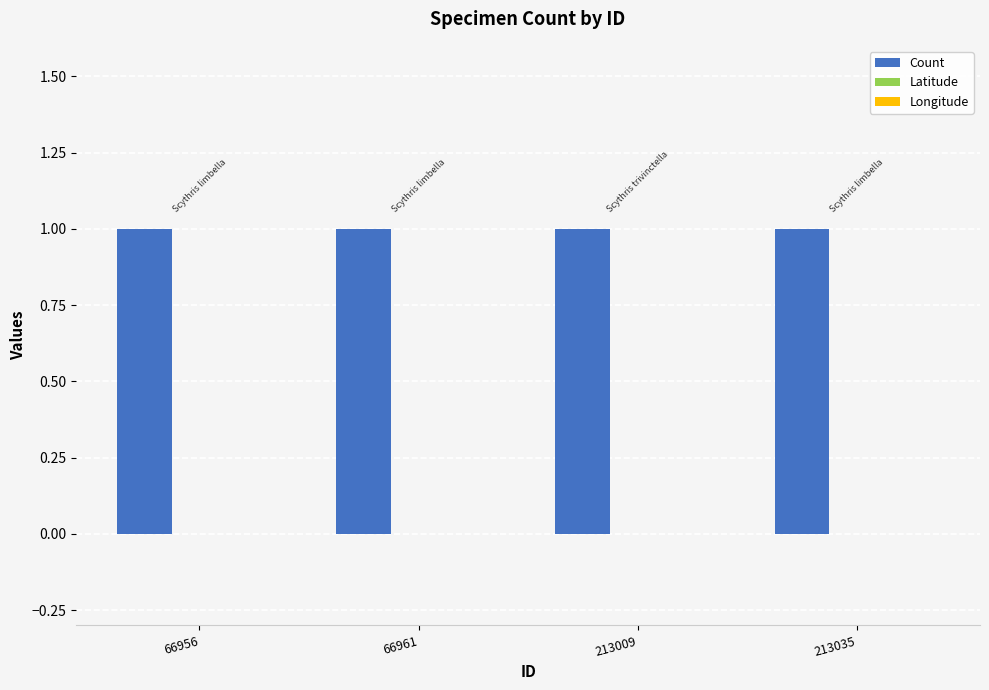

Where is Count nearest to the value 1?

66956